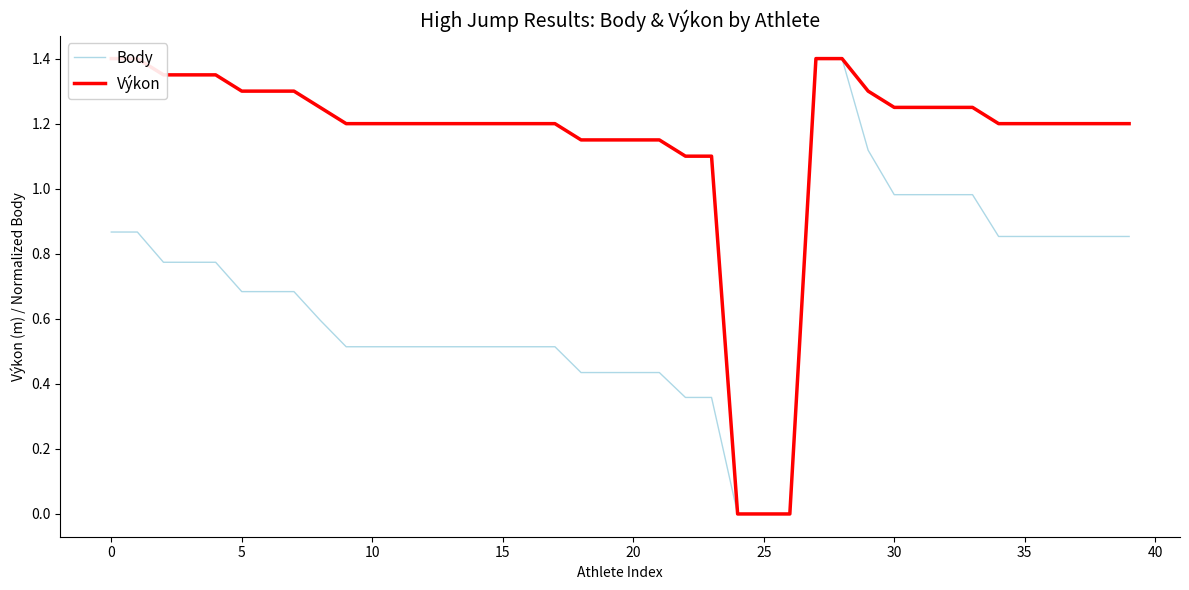

Where is Výkon nearest to the value 0?

24